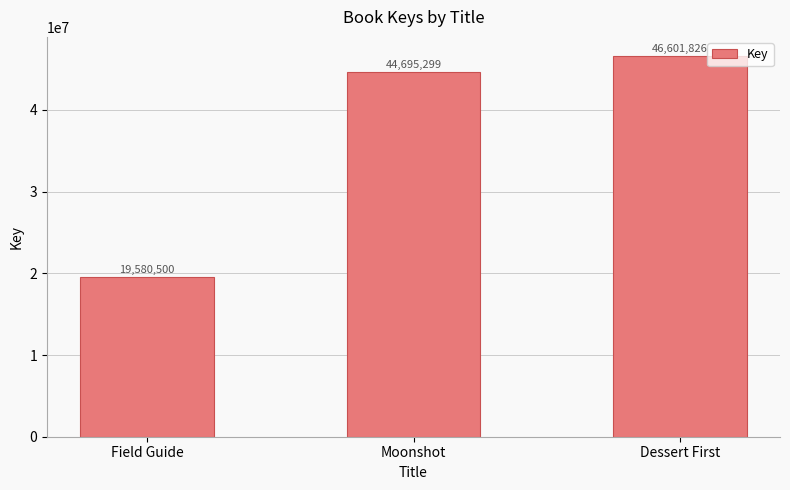

Between Field Guide and Dessert First, which is larger?

Dessert First